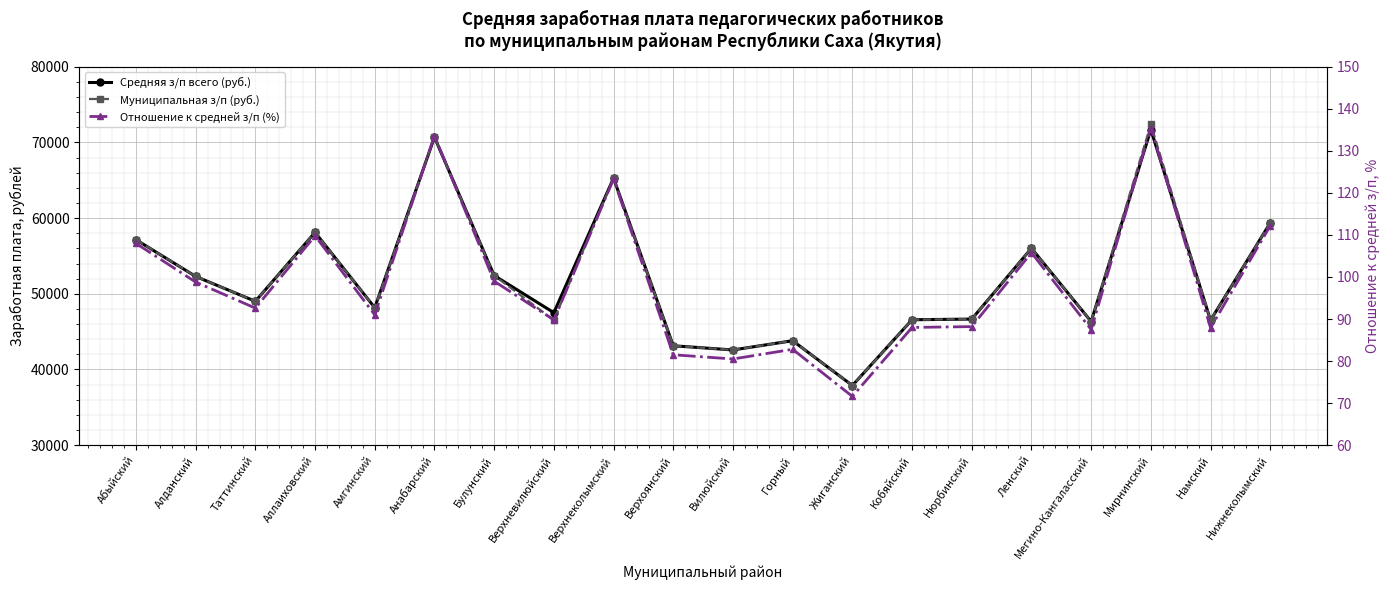

Where is the first local minimum for Средняя з/п всего (руб.)?

Таттинский